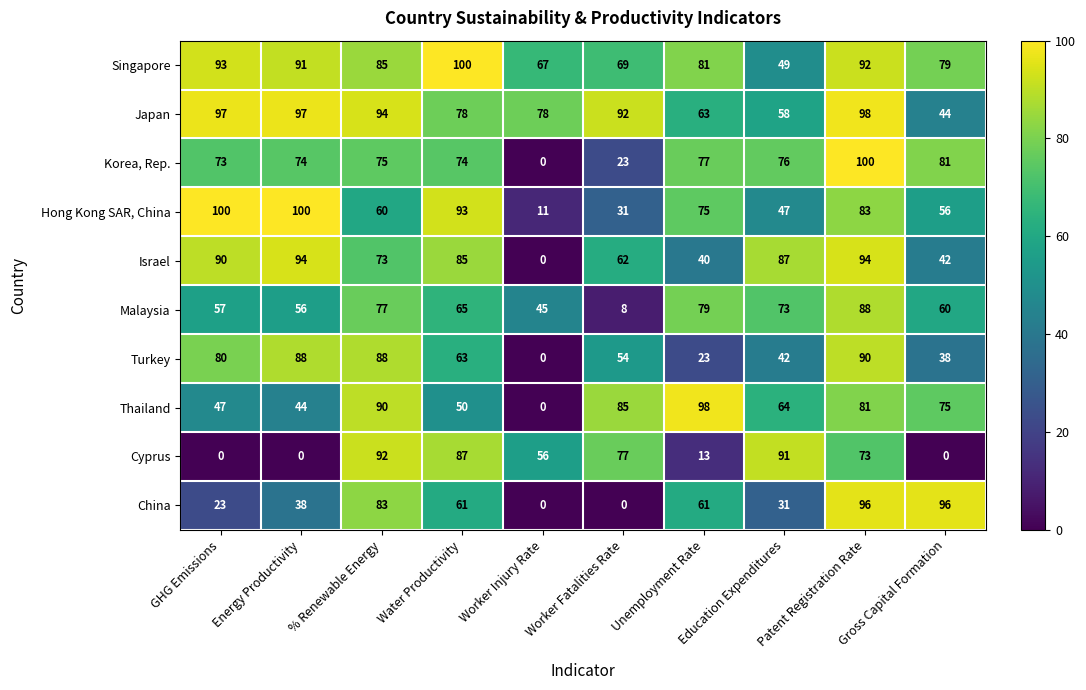

Which series has the largest total across all categories?

Singapore